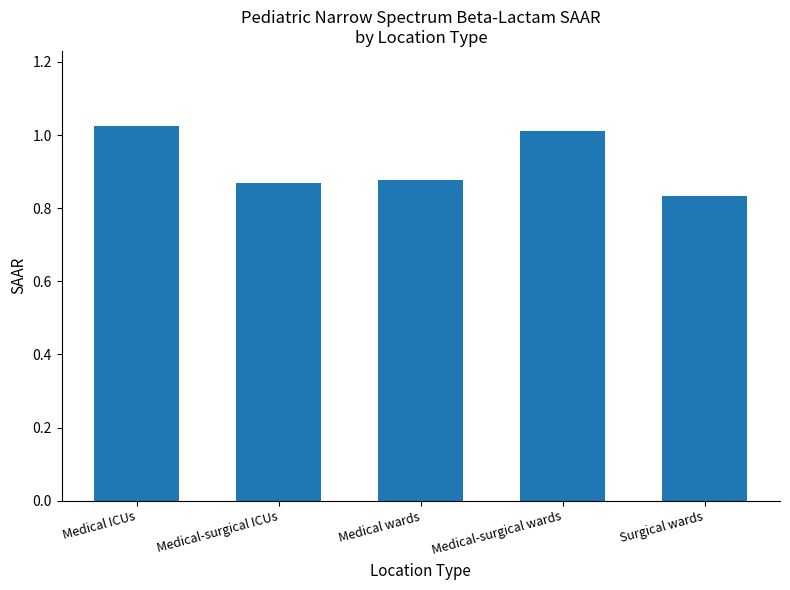

What is the sum of the values at Surgical wards and Medical-surgical ICUs?

1.7